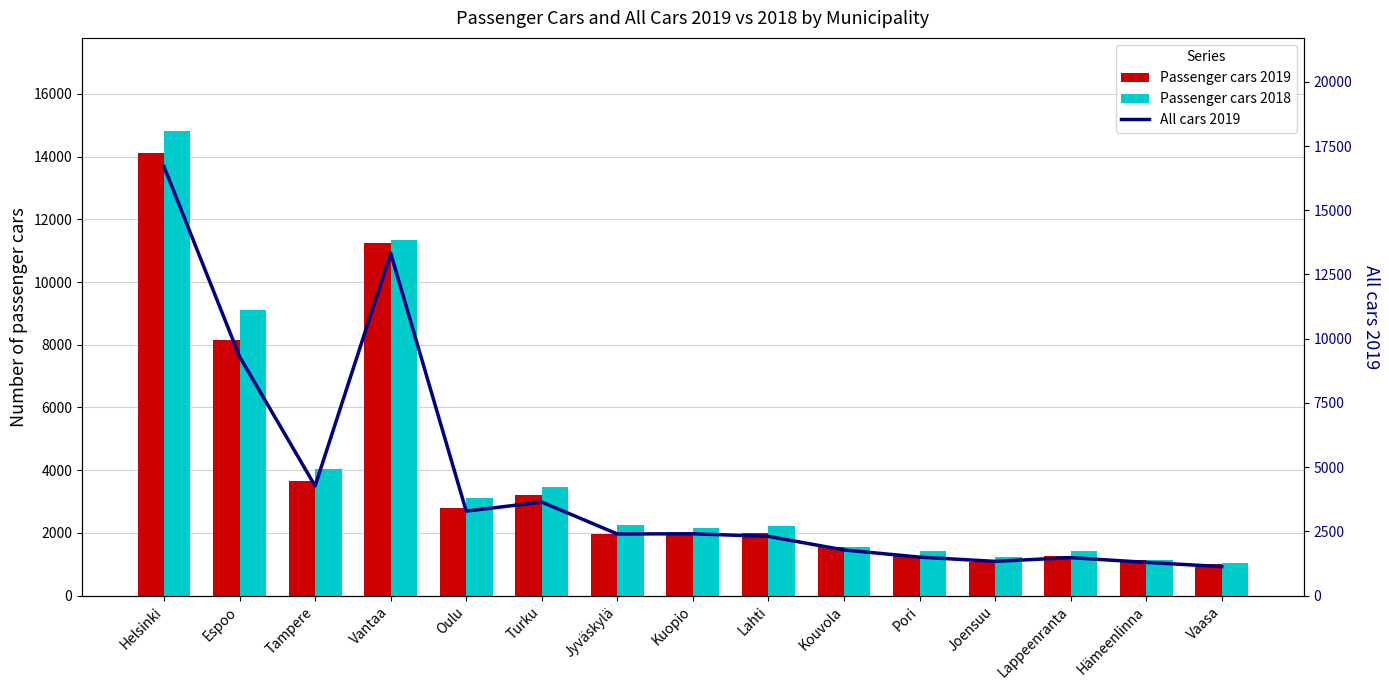

Rank the series by their maximum value, from highest to lowest.

All cars 2019, Passenger cars 2018, Passenger cars 2019